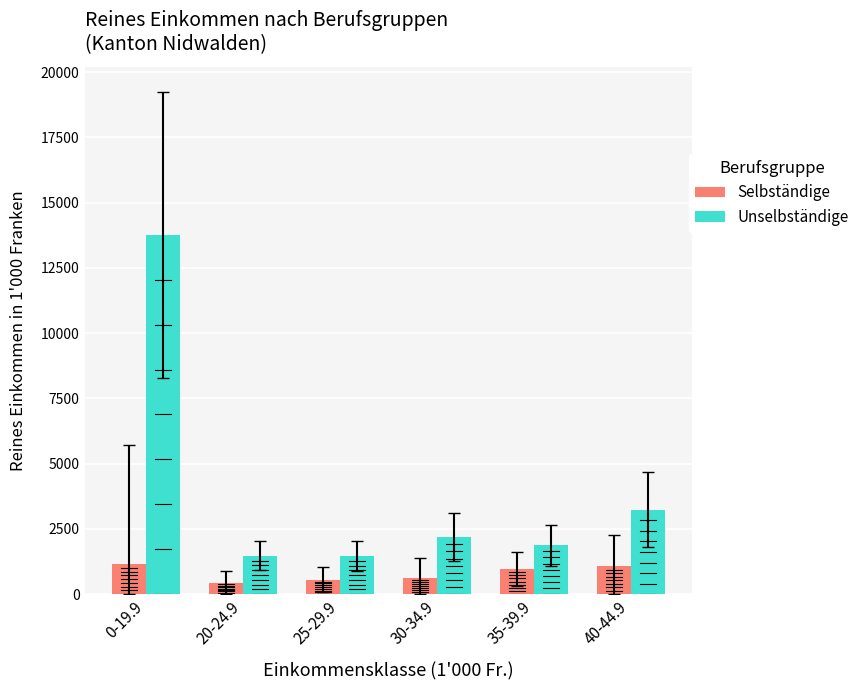

Which series has the widest spread of values?

Unselbständige